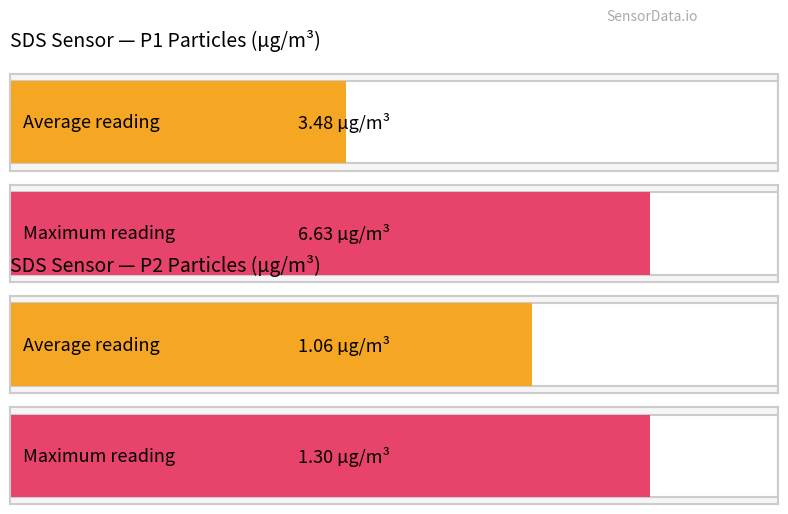

How many bars are there in each group?

2